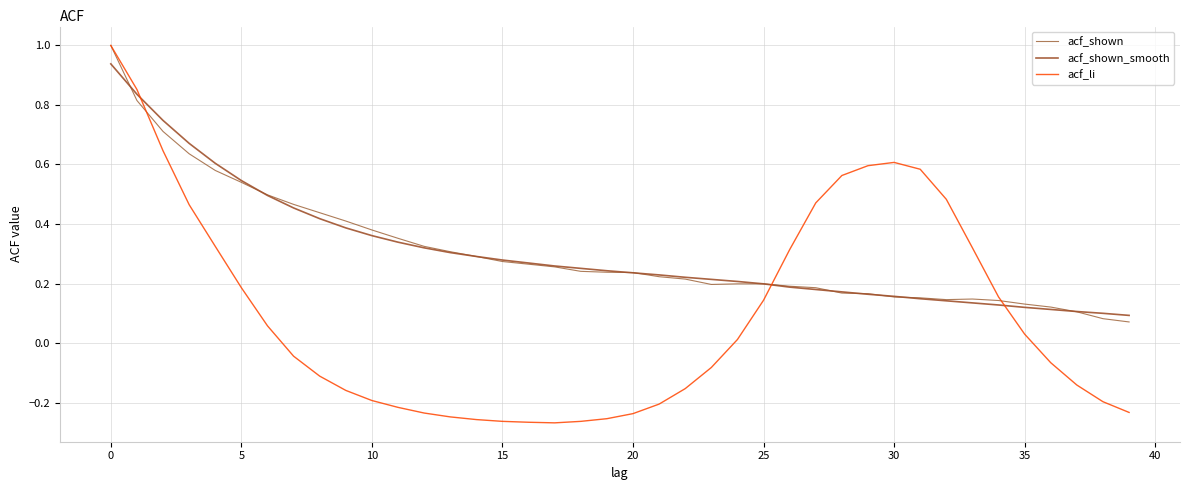

Which series has the largest range (max minus min)?

acf_li